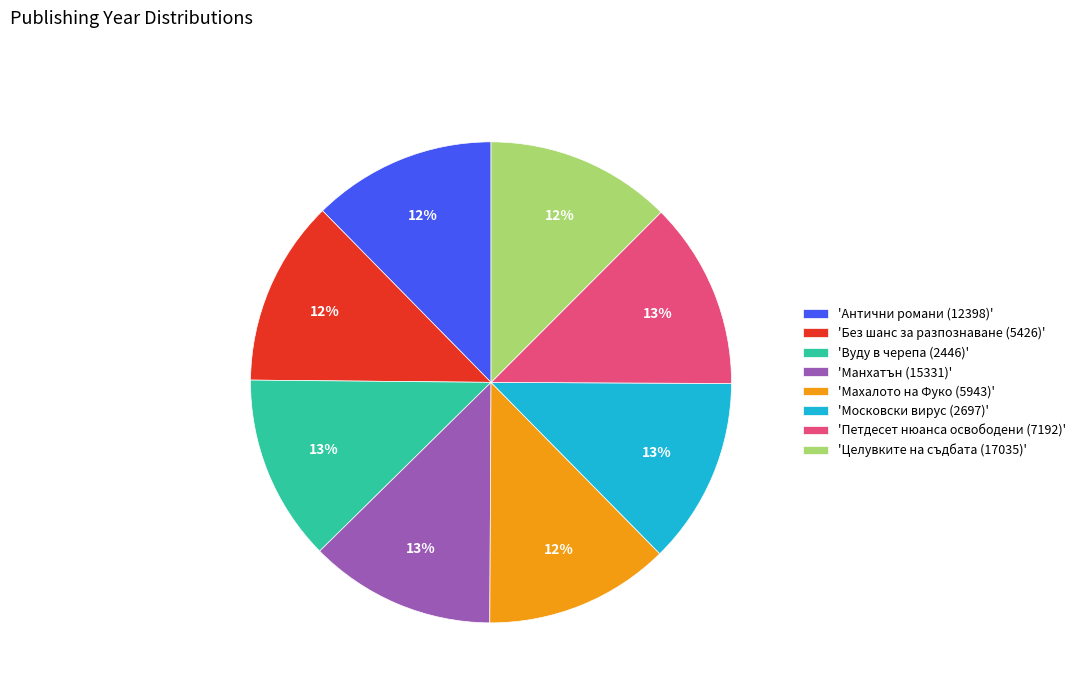

The 'Целувките на съдбата (17035)' slice represents 27% of the pie. True or false?

False